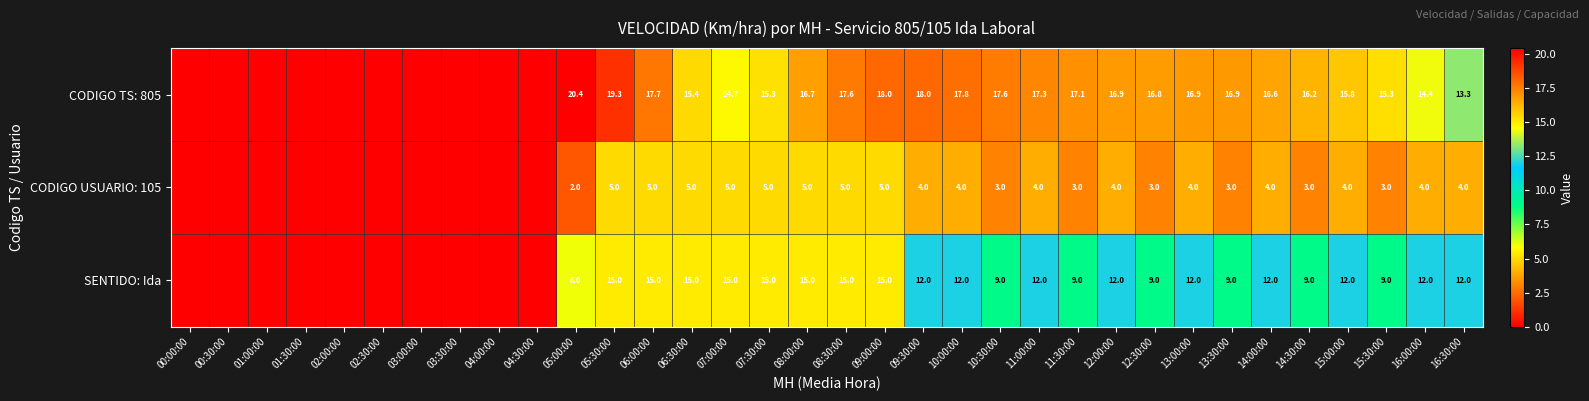

Rank the series at 13:30:00 from highest to lowest value.

CODIGO TS: 805, SENTIDO: Ida, CODIGO USUARIO: 105